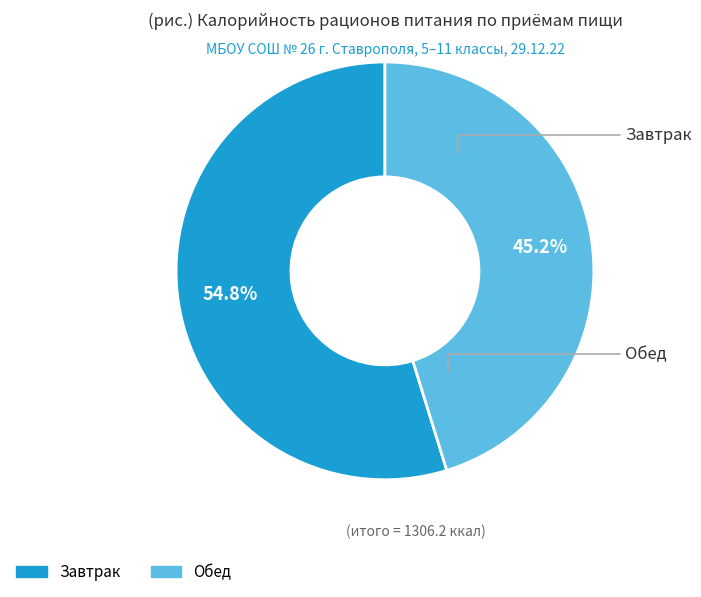

Between Обед and Завтрак, which is larger?

Завтрак